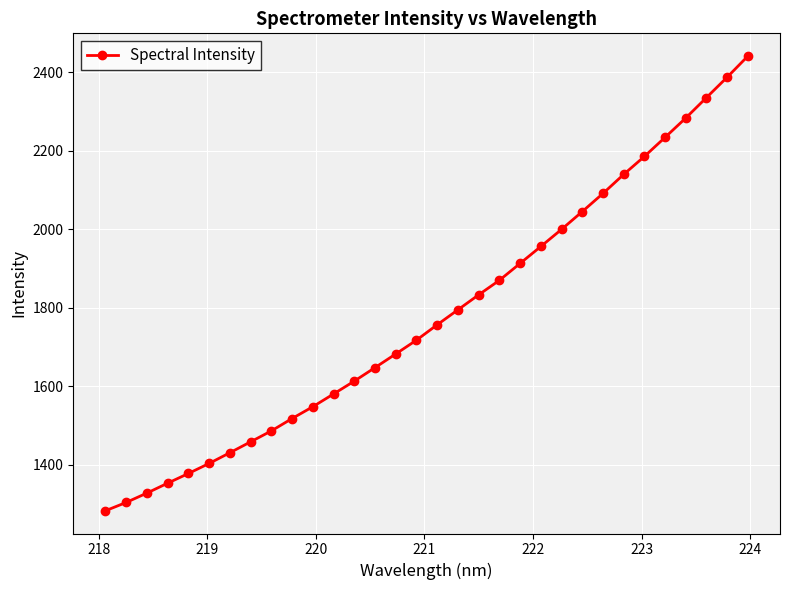

What is the difference between the maximum and minimum values?

1157.5